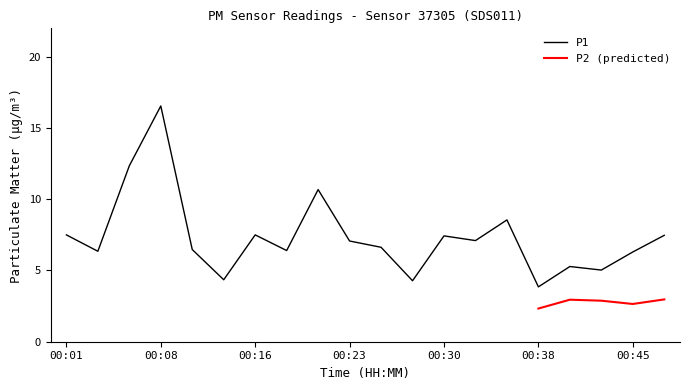

The chart shows a value of 6.5 at 00:11. True or false?

True